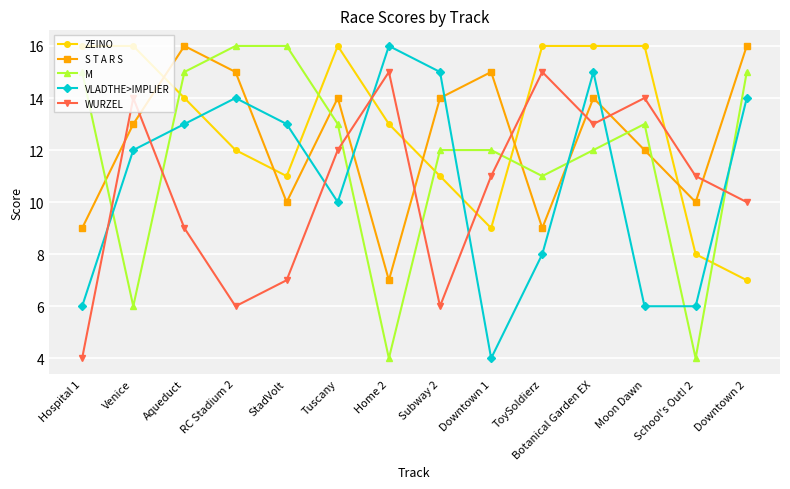

What is the average value of the VLADTHE>IMPLIER series?

11